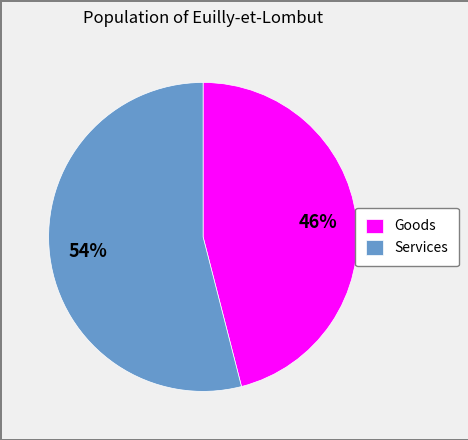

Do Goods and Services together represent more than half of the pie?

Yes